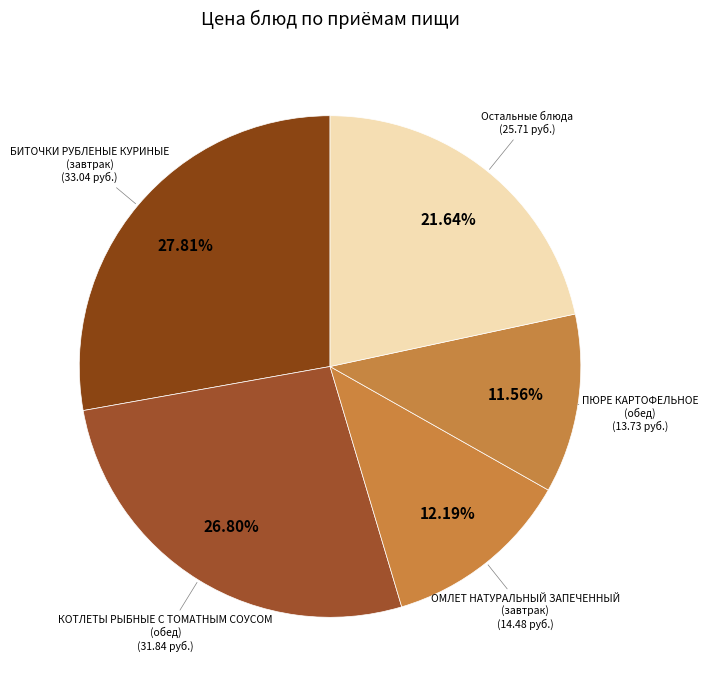

Count the number of slices in the pie.

5